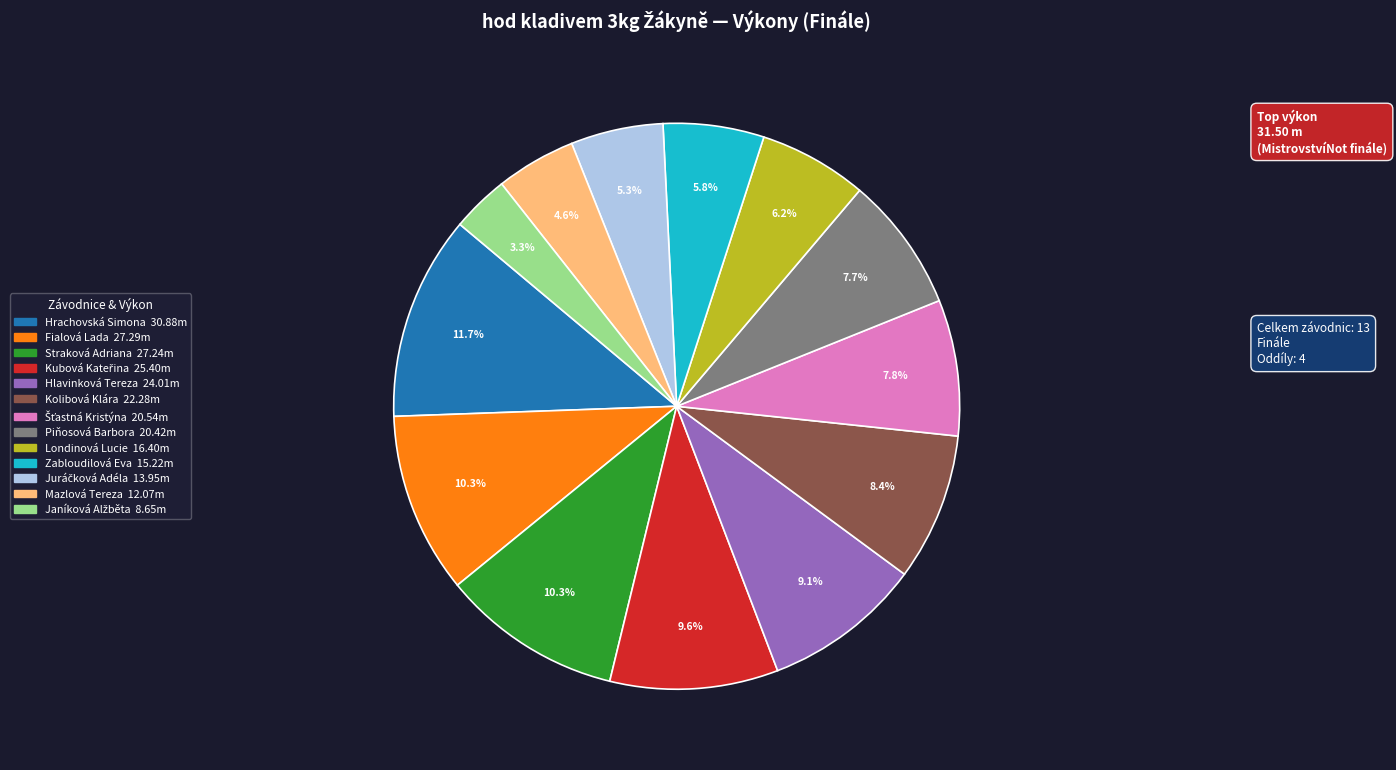

Which slice is the largest?

Hrachovská Simona